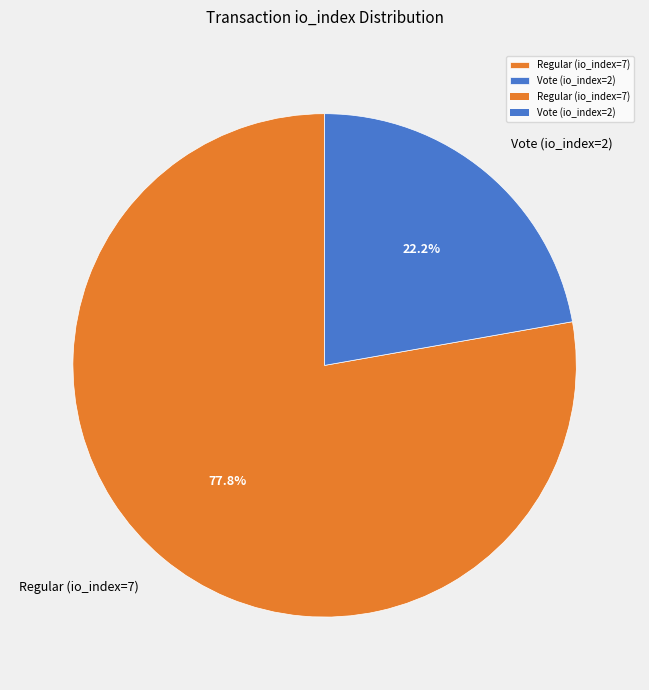

Combined, do Vote (io_index=2) and Regular (io_index=7) account for over 50%?

Yes